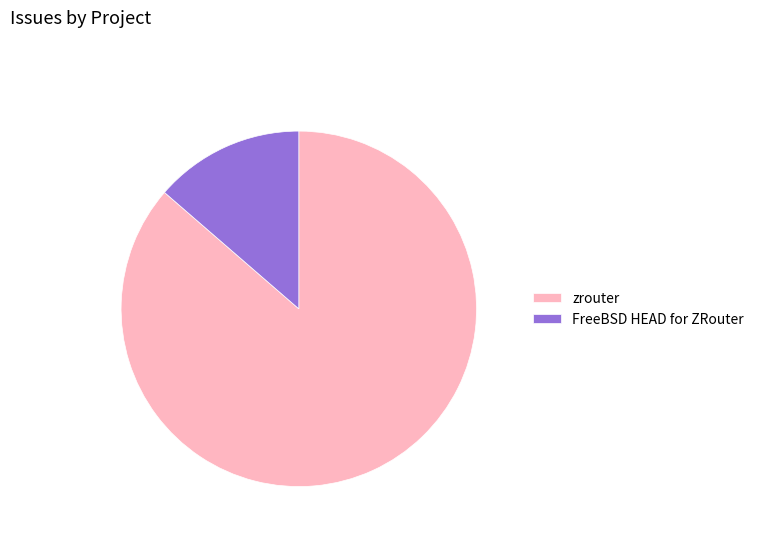

Which category accounts for the majority?

zrouter